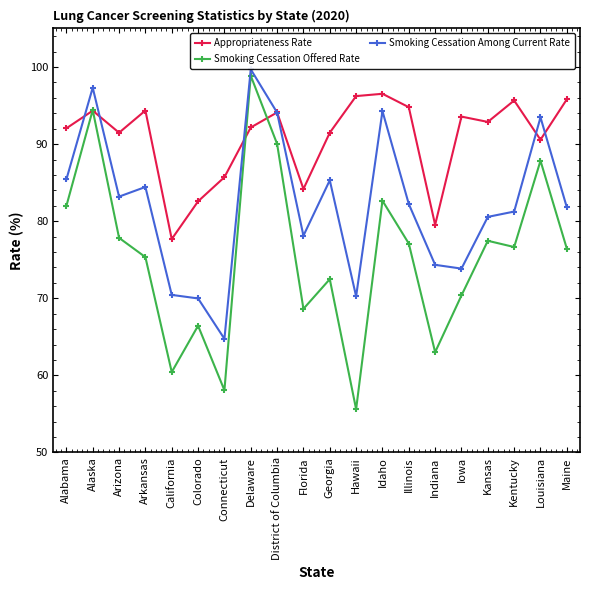

At which category does the chart reach its peak across all series?

Delaware